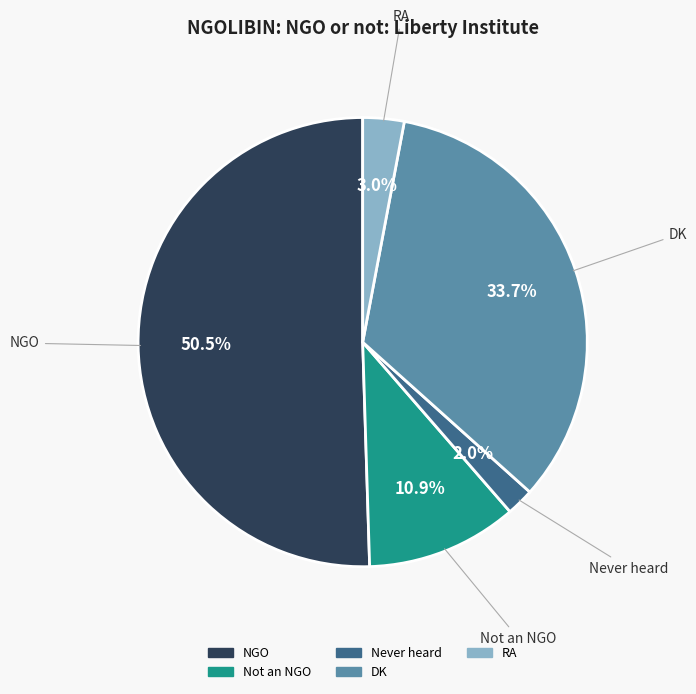

The DK slice represents 34% of the pie. True or false?

True